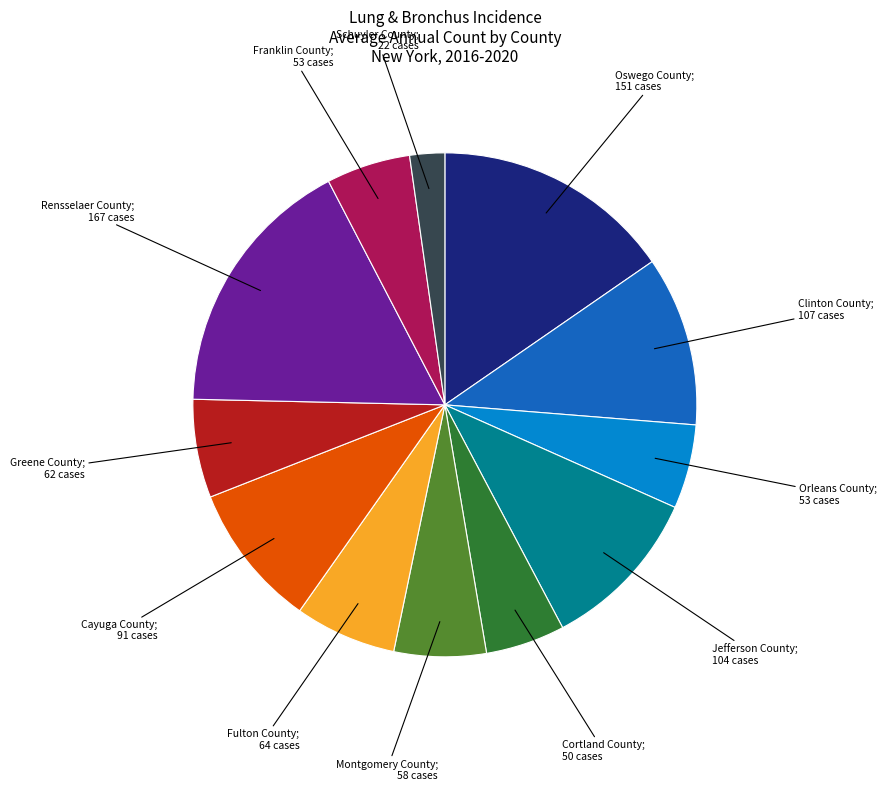

Count the number of slices in the pie.

12